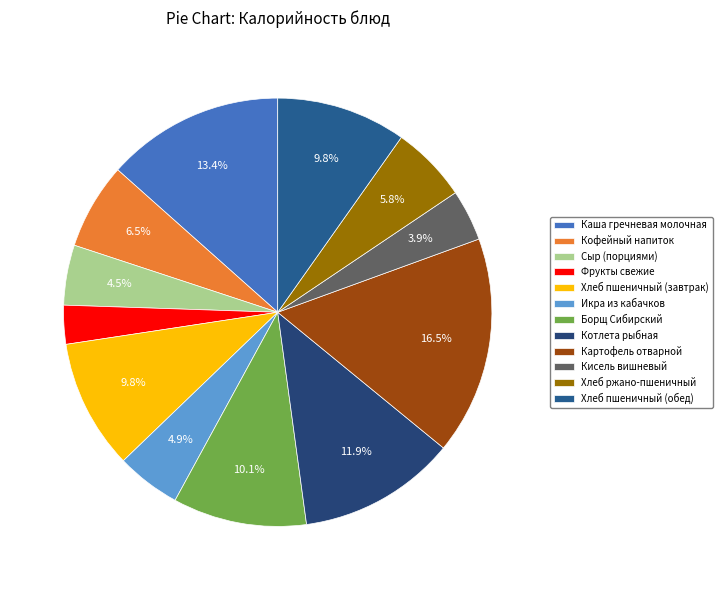

To the nearest percent, what is the average slice percentage?

8%